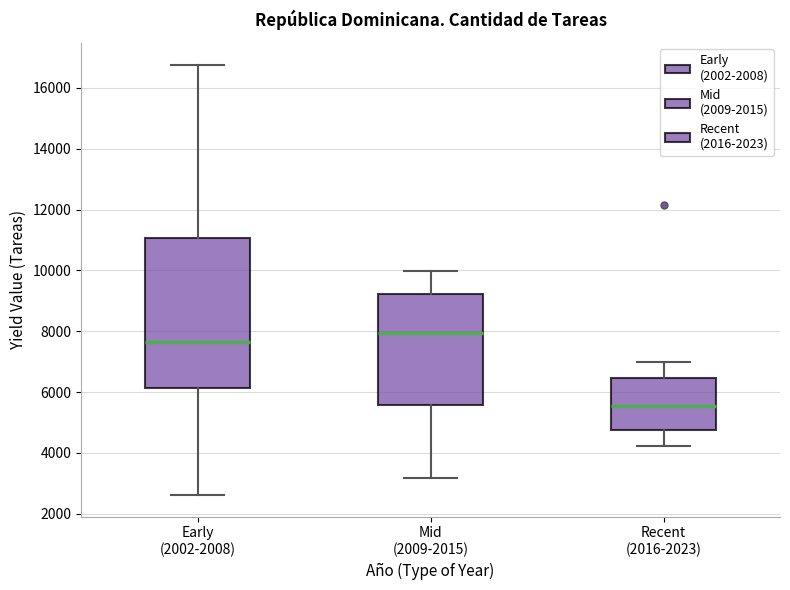

Reading left to right, read every box against the y-axis: the position of its median line, the range the box covers, and the ends of its whiskers. The values are not printed on the chart, so give them approximately, as read against the axis.

Early (2002-2008): median 7600, box 6200 to 11000, whiskers 2600 to 16800
Mid (2009-2015): median 8000, box 5600 to 9200, whiskers 3200 to 10000
Recent (2016-2023): median 5600, box 4800 to 6400, whiskers 4200 to 7000